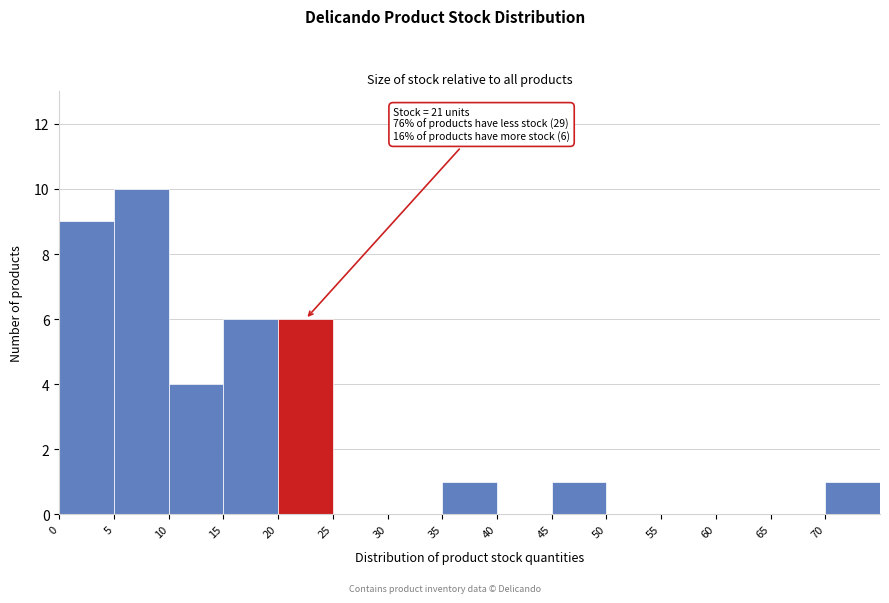

Over which range of the x-axis is the bar tallest?

5 to 10